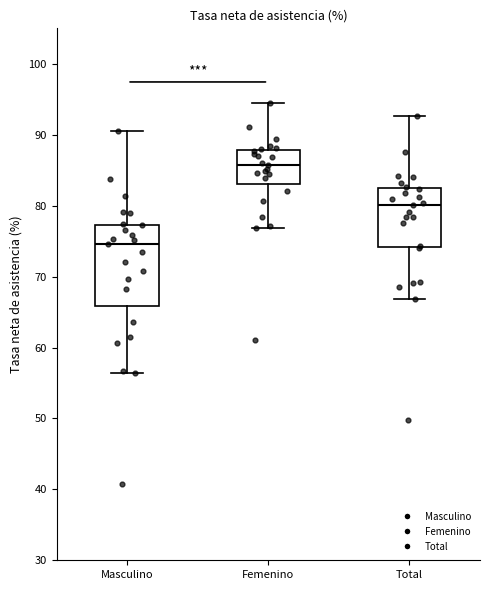

Which box is the tallest, from its lower edge to its upper edge?

Masculino